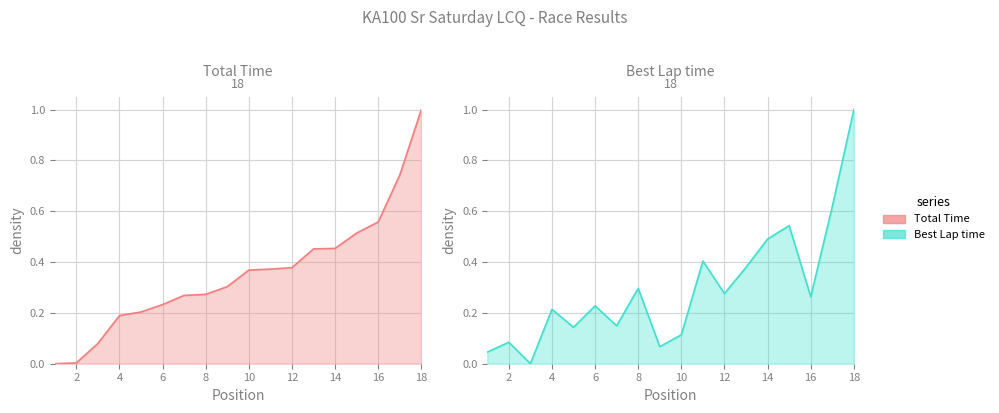

True or false: Total Time has a value of 0.4 at 17.

False